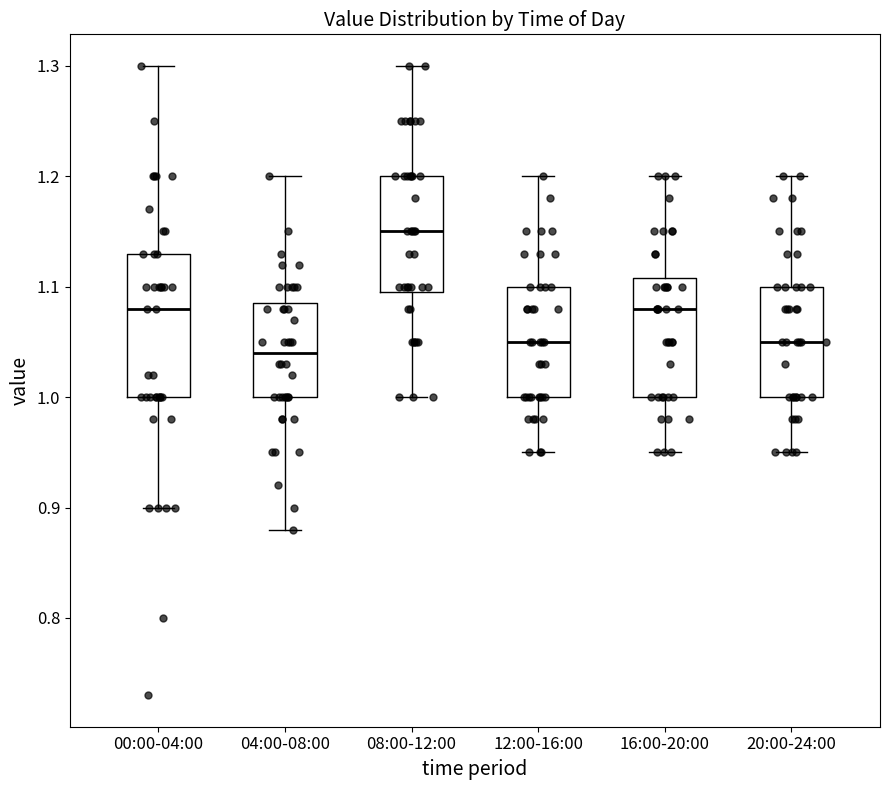

Comparing the boxes themselves (not the whiskers), which one is the tallest?

00:00-04:00